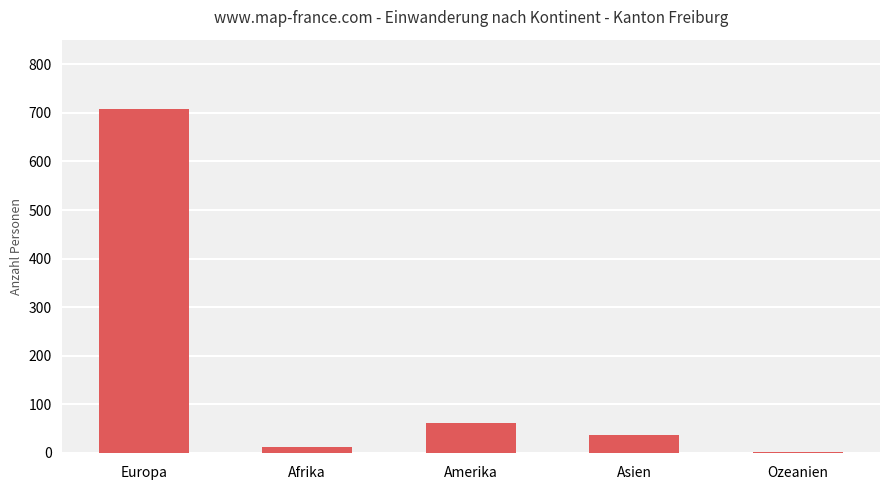

Are the bars horizontal?

No